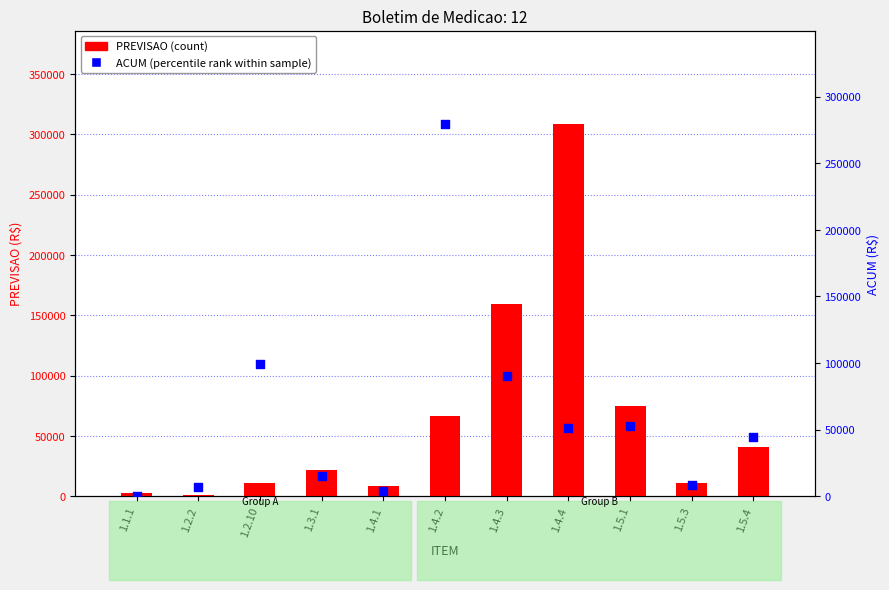

Which series contains the highest Y value?

PREVISAO (count)